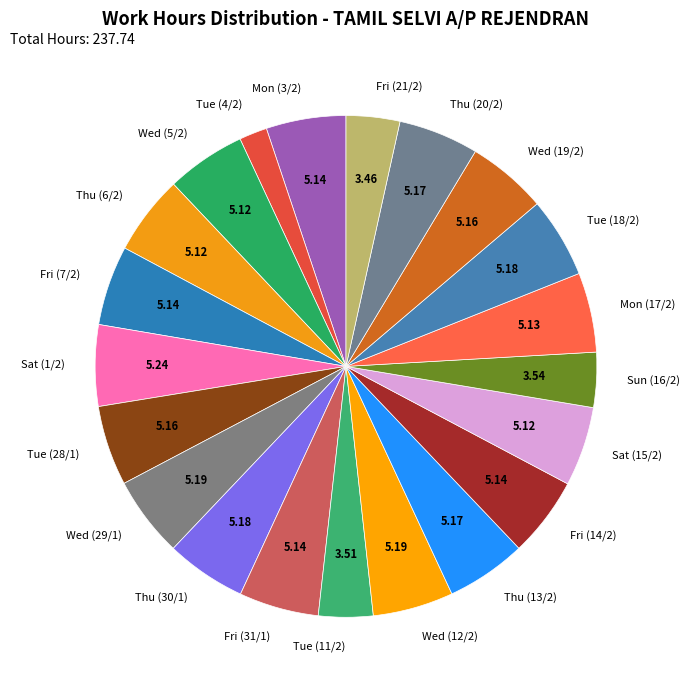

How many slices are in this pie chart?

21